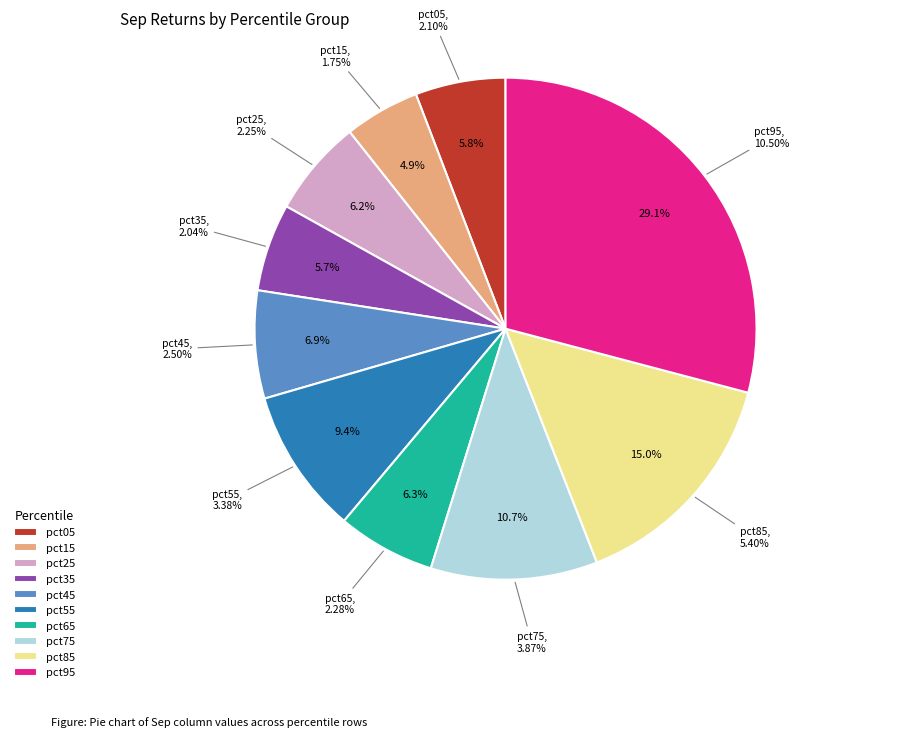

To the nearest percent, what is the average slice percentage?

10%